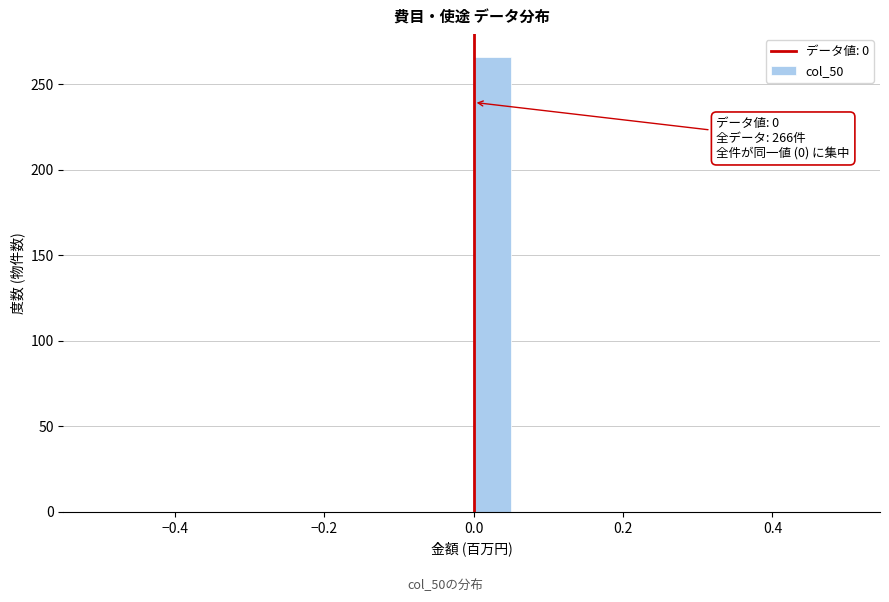

Read against the x-axis, roughly where is the centre of the tallest bar?

0.02